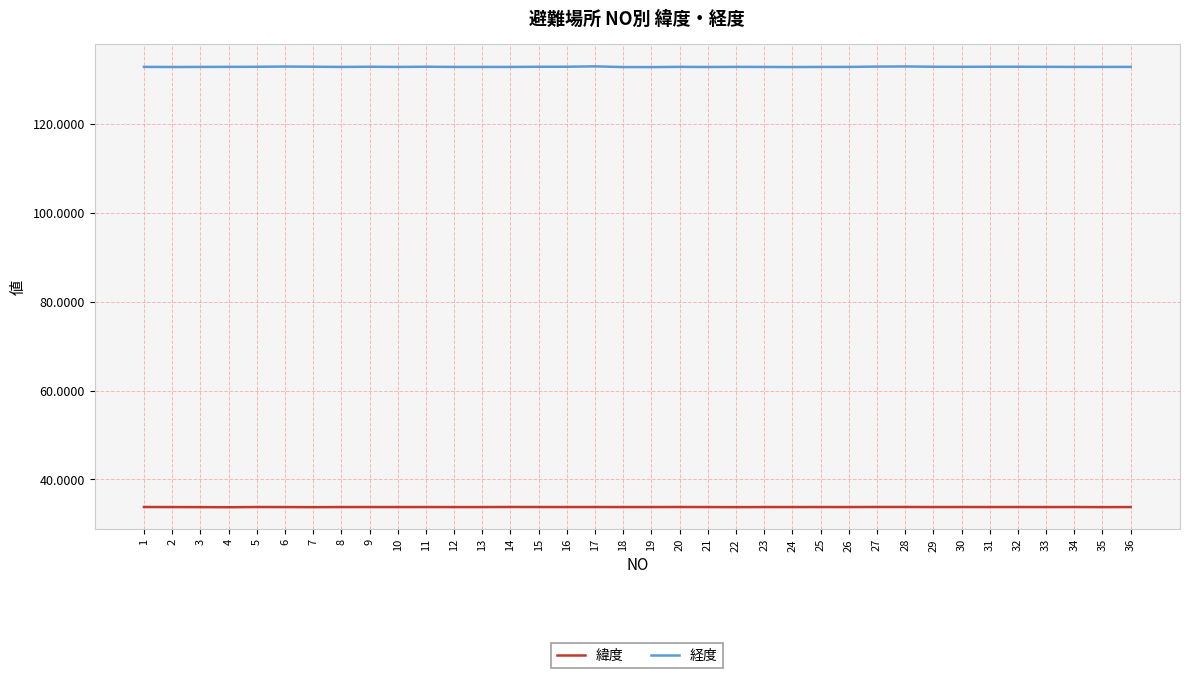

Read the 経度 value at 25.

132.9